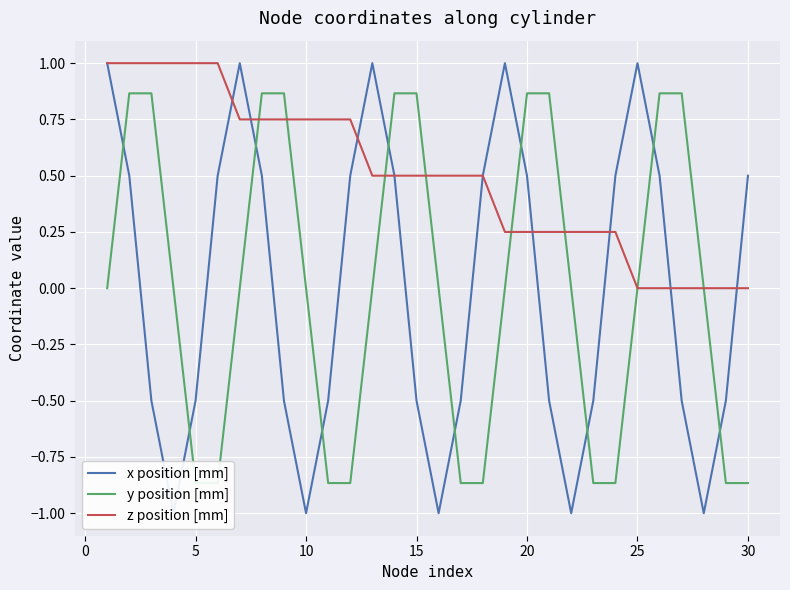

How many values in the z position [mm] series exceed 0?

24